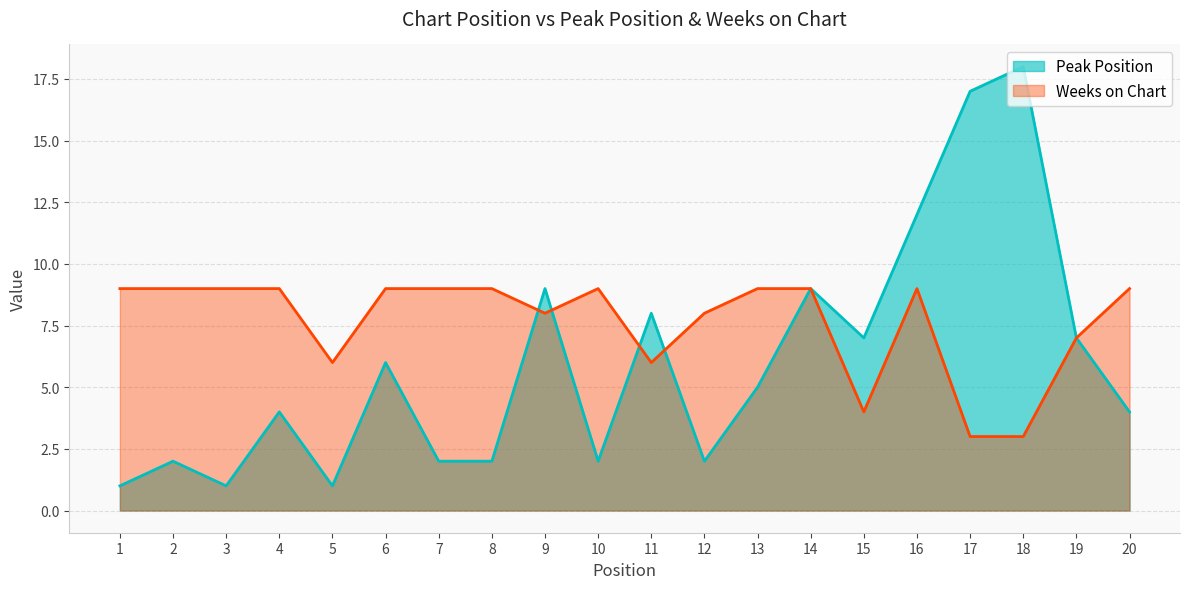

Reading right to left, what are all the values shown in this chart?

Peak Position: 20=4	19=7	18=18	17=17	16=12	15=7	14=9	13=5	12=2	11=8	10=2	9=9	8=2	7=2	6=6	5=1	4=4	3=1	2=2	1=1
Weeks on Chart: 20=9	19=7	18=3	17=3	16=9	15=4	14=9	13=9	12=8	11=6	10=9	9=8	8=9	7=9	6=9	5=6	4=9	3=9	2=9	1=9